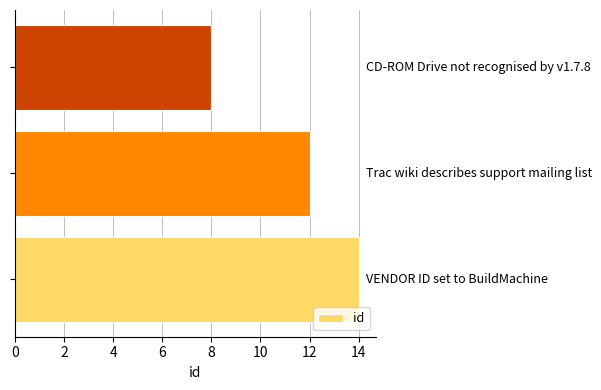

What is the smallest value displayed?

8